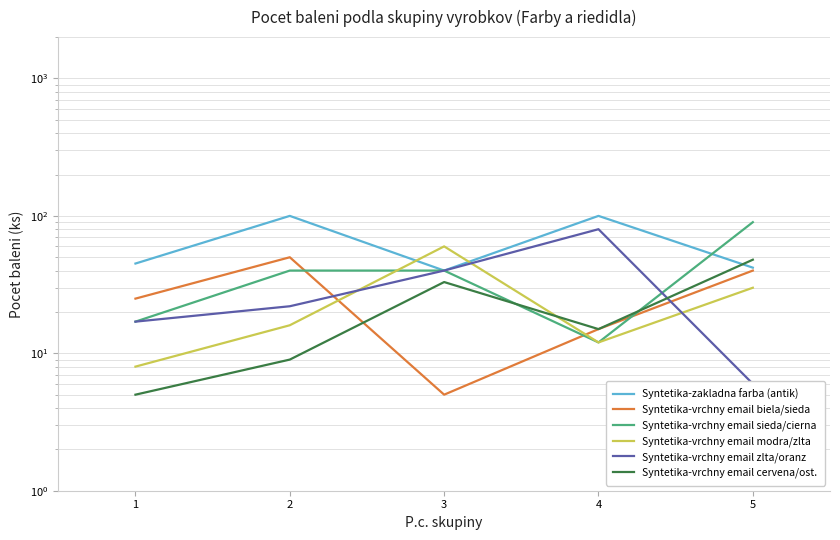

How many distinct data groups are displayed?

6